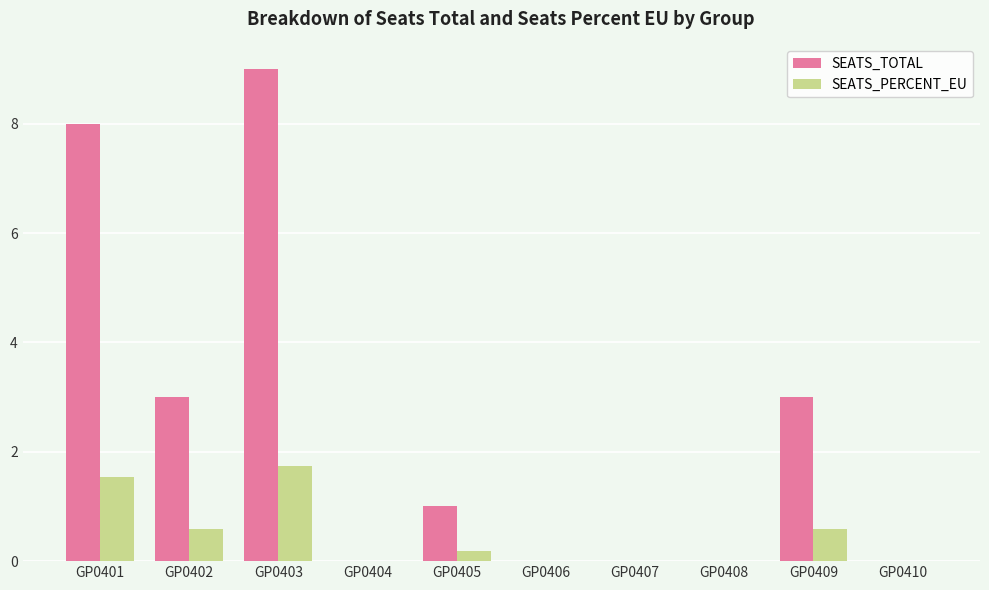

Between GP0403 and GP0407, which series saw the biggest shift?

SEATS_TOTAL